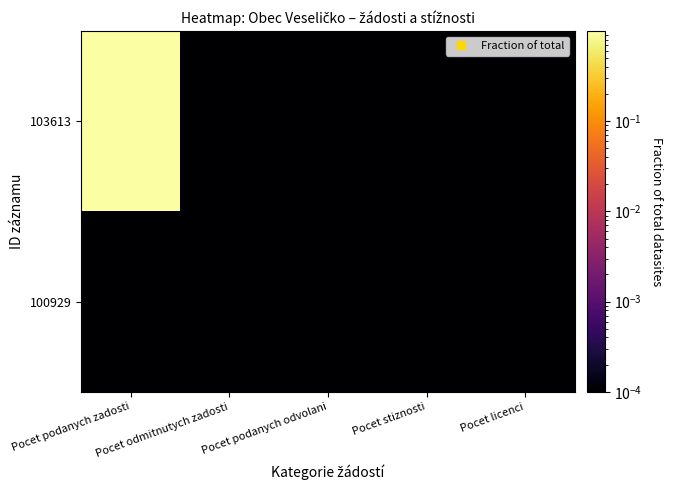

Reading right to left, what are all the values shown in this chart?

103613: Pocet licenci=0.0	Pocet stiznosti=0.0	Pocet podanych odvolani=0.0	Pocet odmitnutych zadosti=0.0	Pocet podanych zadosti=1.0
100929: Pocet licenci=0.0	Pocet stiznosti=0.0	Pocet podanych odvolani=0.0	Pocet odmitnutych zadosti=0.0	Pocet podanych zadosti=0.0